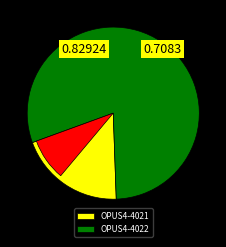

How much of the chart is everything except OPUS4-4021?

80.0%